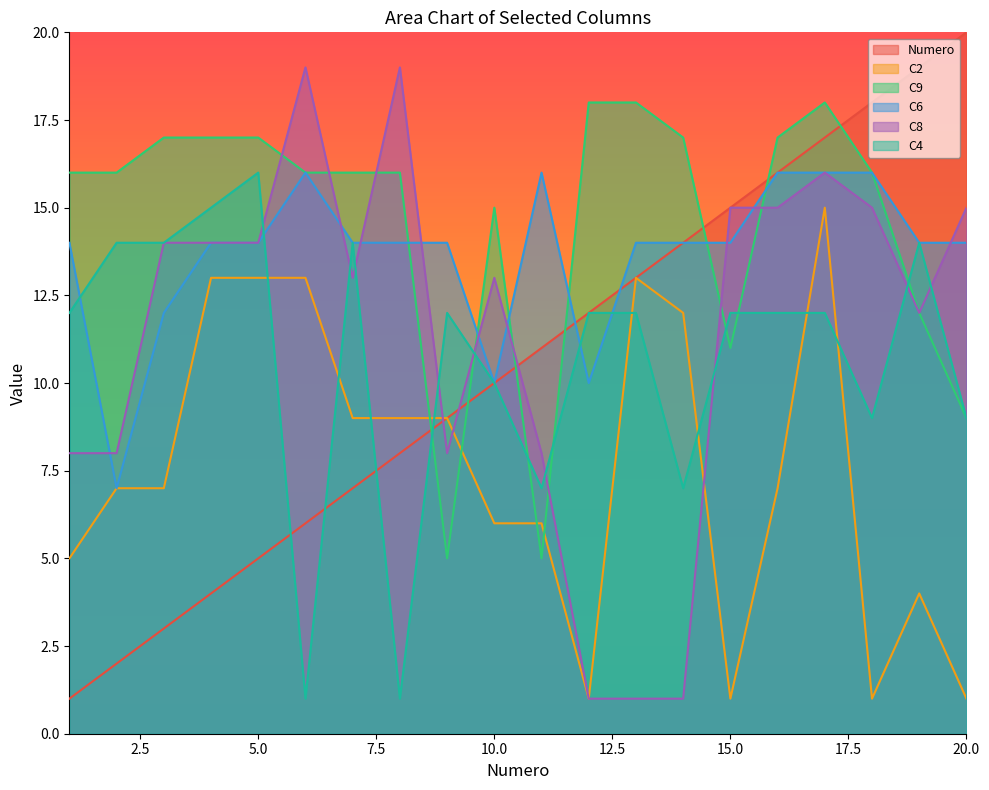

Reading left to right, transcribe all the data shown in this chart.

Numero: 1	2	3	4	5	6	7	8	9	10	11	12	13	14	15	16	17	18	19	20
C2: 5	7	7	13	13	13	9	9	9	6	6	1	13	12	1	7	15	1	4	1
C9: 16	16	17	17	17	16	16	16	5	15	5	18	18	17	11	17	18	16	12	9
C6: 14	7	12	14	14	16	14	14	14	10	16	10	14	14	14	16	16	16	14	14
C8: 8	8	14	14	14	19	13	19	8	13	8	1	1	1	15	15	16	15	12	15
C4: 12	14	14	15	16	1	14	1	12	10	7	12	12	7	12	12	12	9	14	9